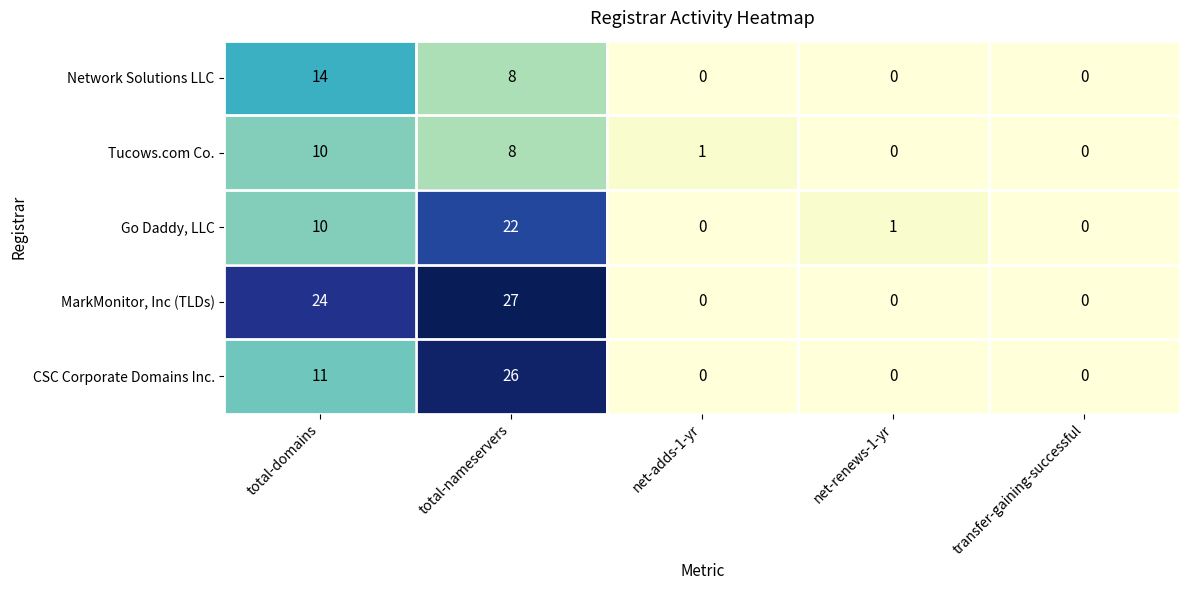

What is the maximum value shown in the chart?

27